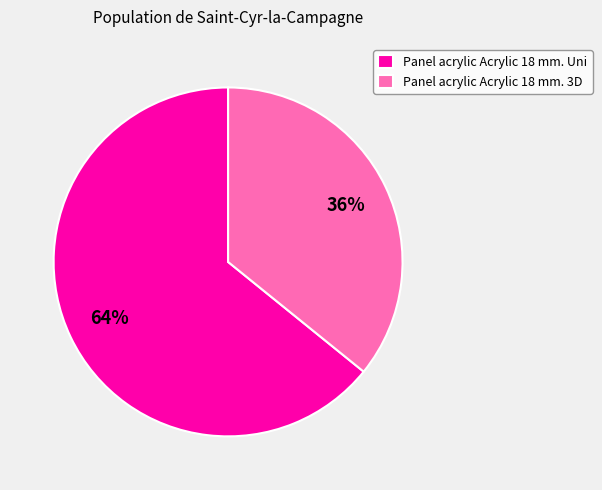

How many slices are in this pie chart?

2